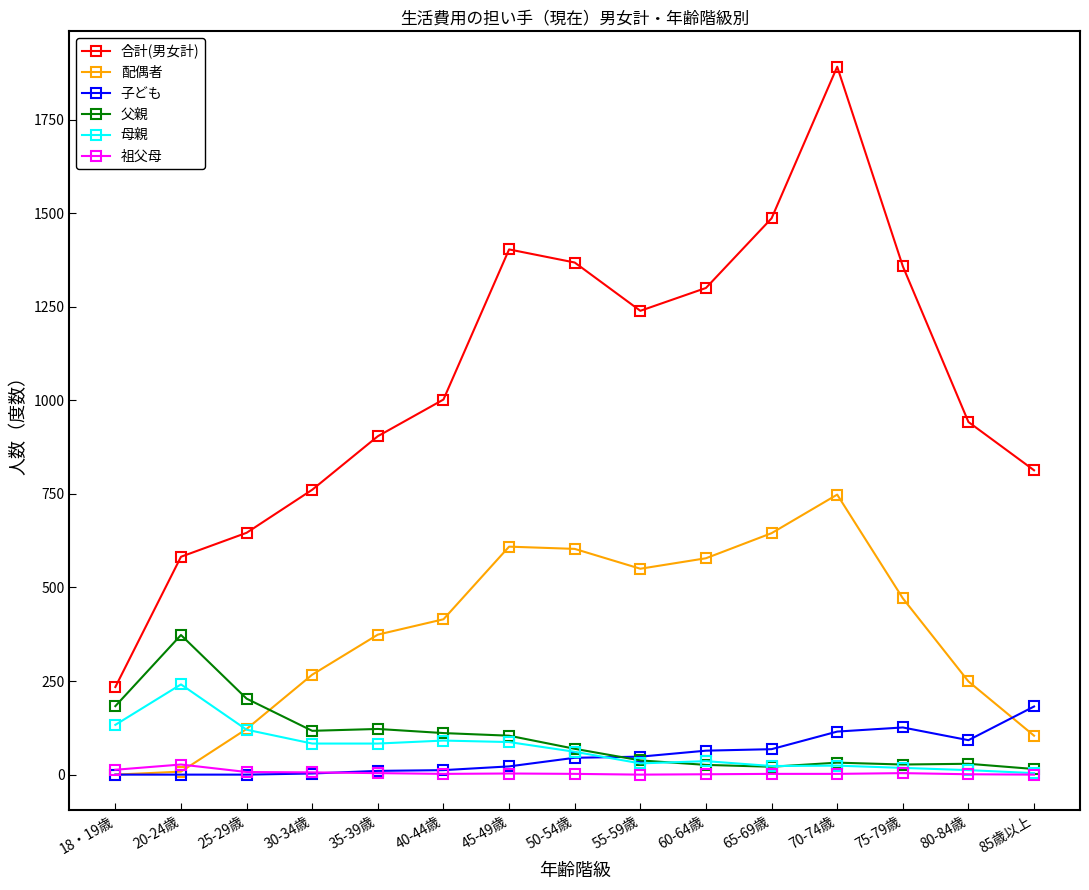

Is this an area chart (filled region under the line)?

No